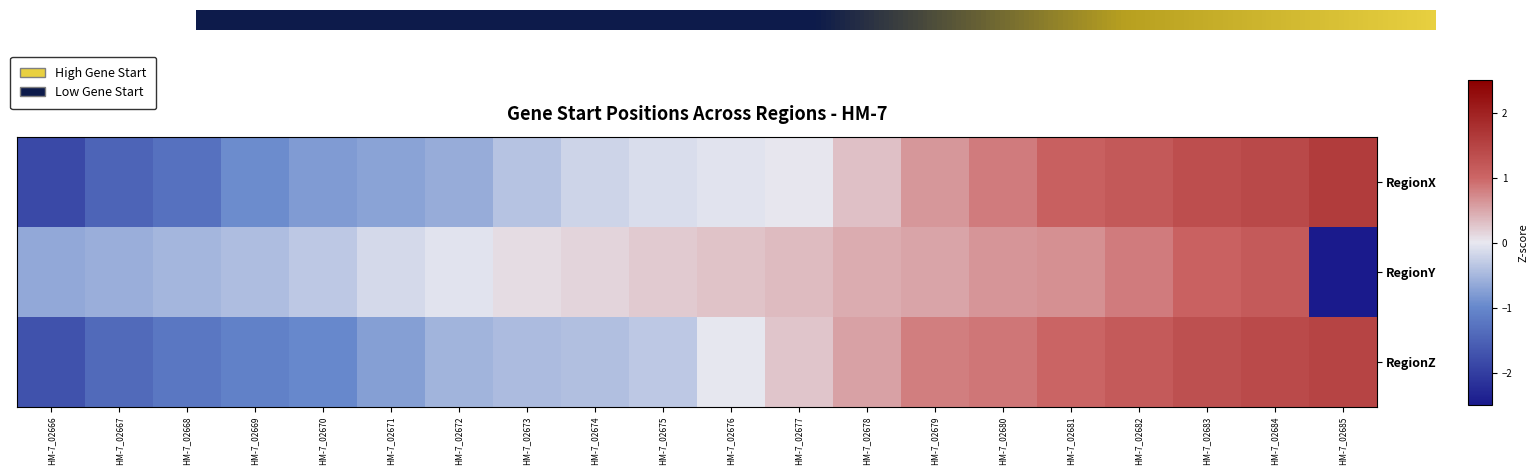

How many series are shown in this chart?

3